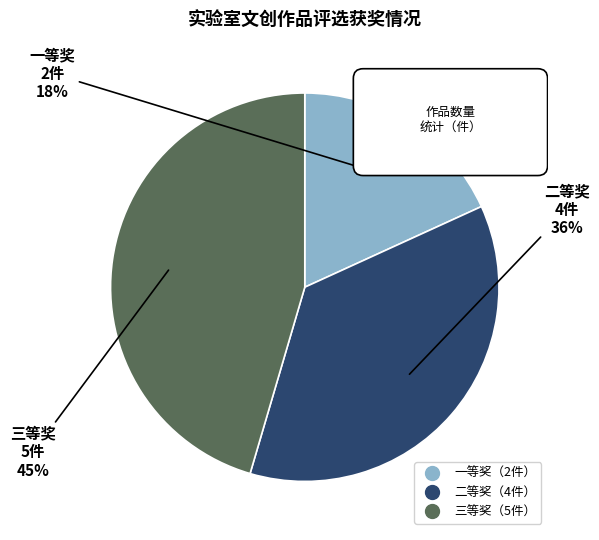

True or false: 三等奖 accounts for 45% of the total.

True